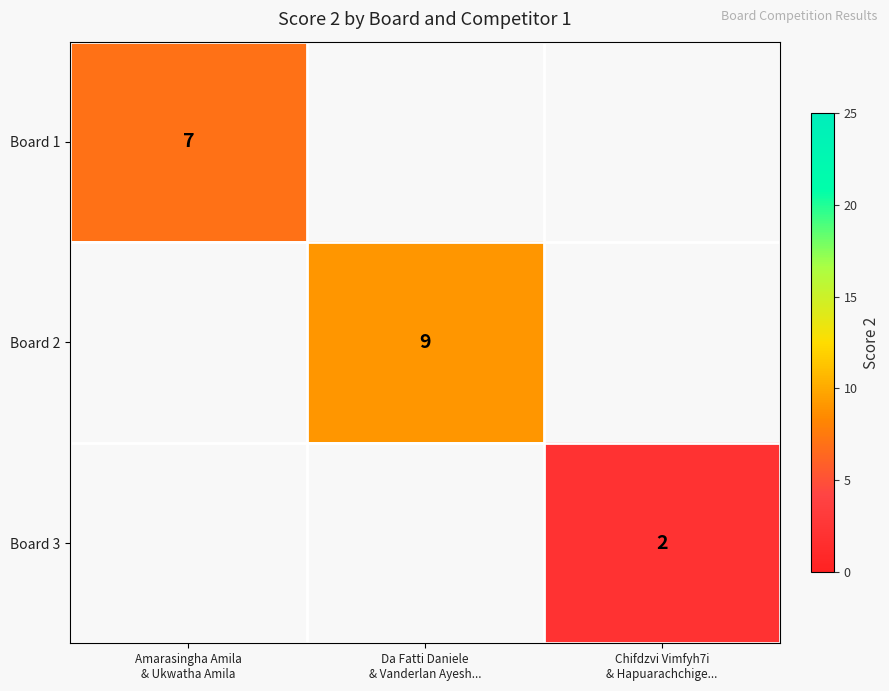

At how many categories does at least one series exceed 6?

2